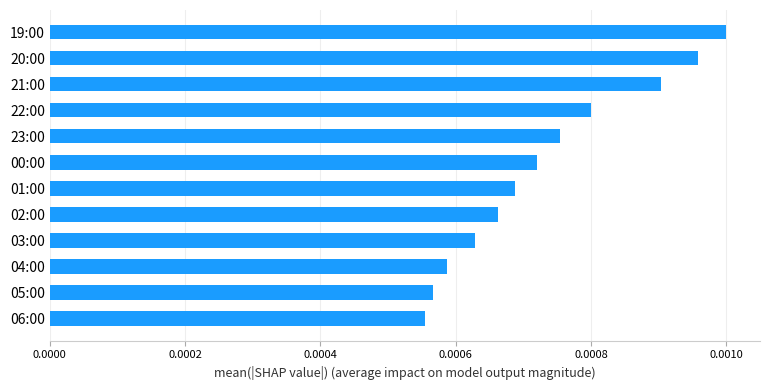

Count the values in the range 0 to 1.

12